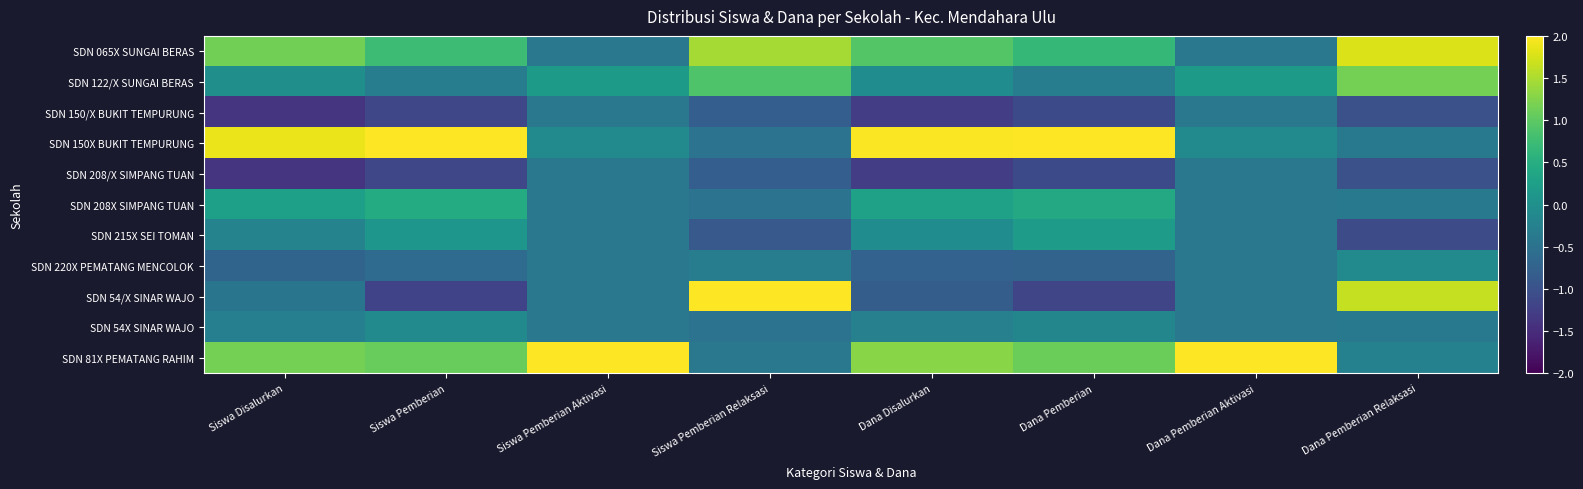

How many categories are shown in the chart?

8